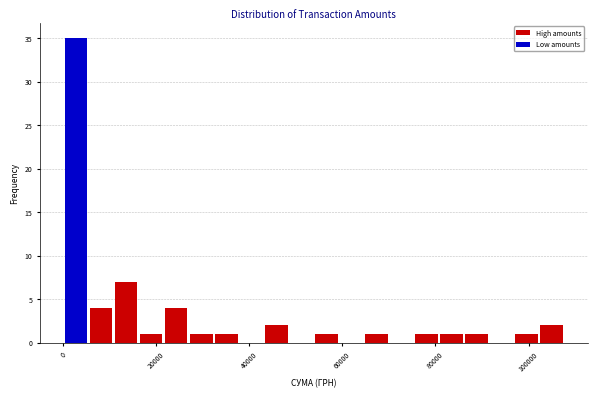

Read against the x-axis, roughly where is the centre of the tallest bar?

2000